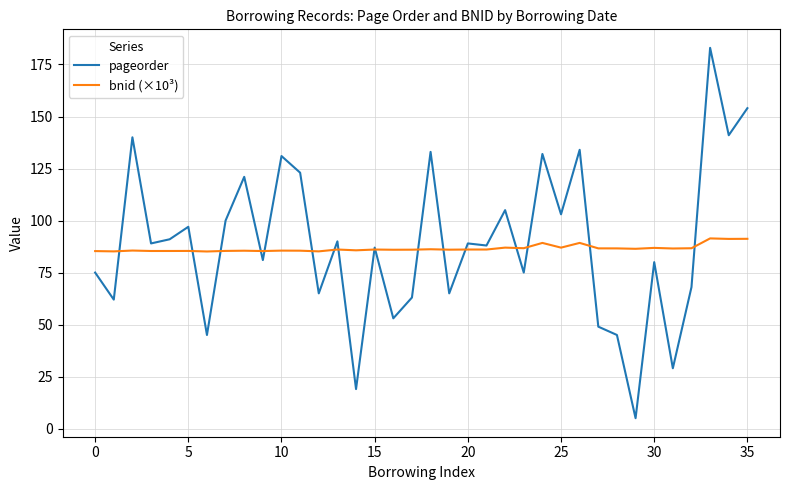

Which series has the largest range (max minus min)?

pageorder